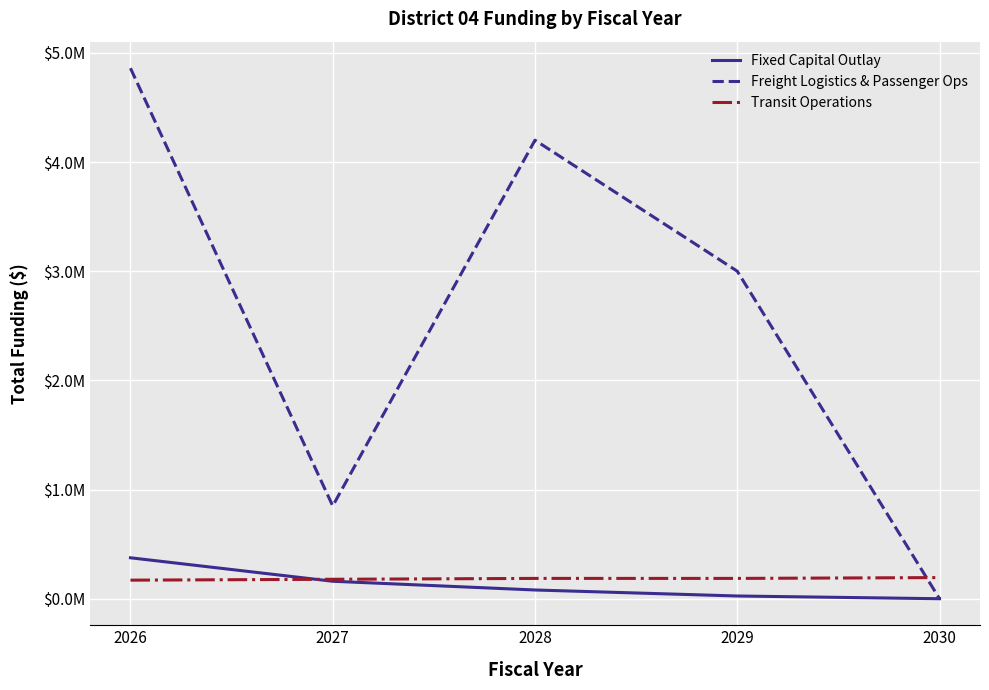

What is the sum of the Transit Operations values at 2030 and 2026?

363618